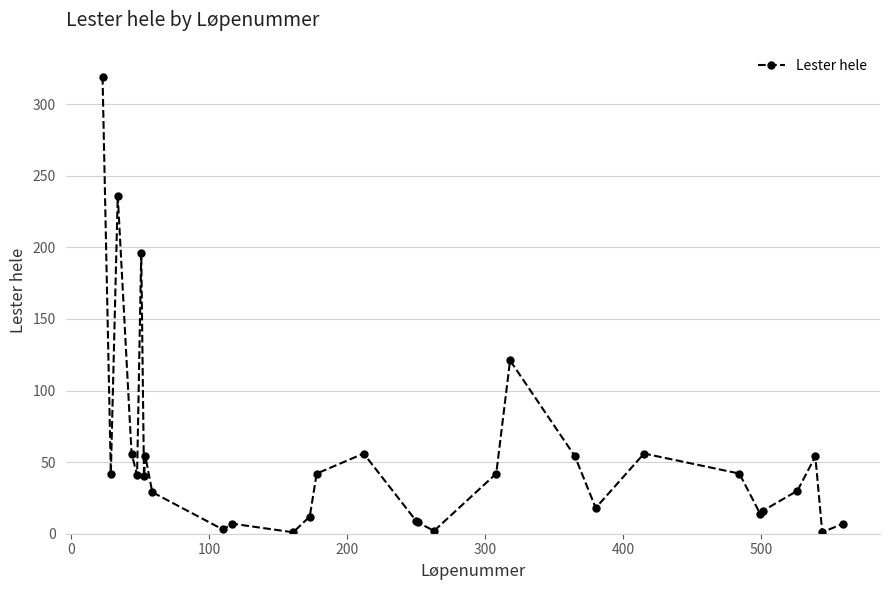

How many data points are less than 41?

15